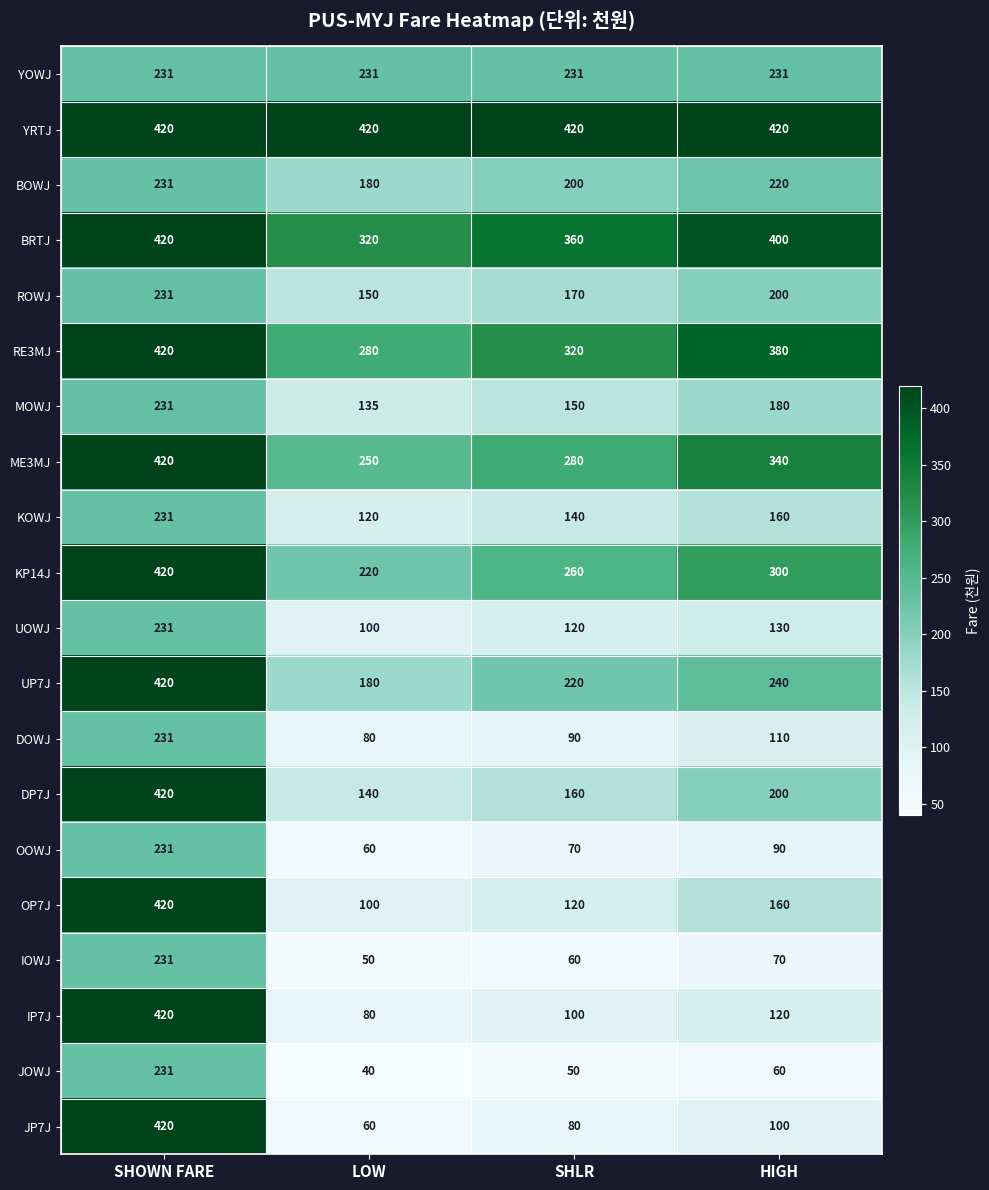

Rank the categories by IOWJ value from lowest to highest.

LOW, SHLR, HIGH, SHOWN FARE